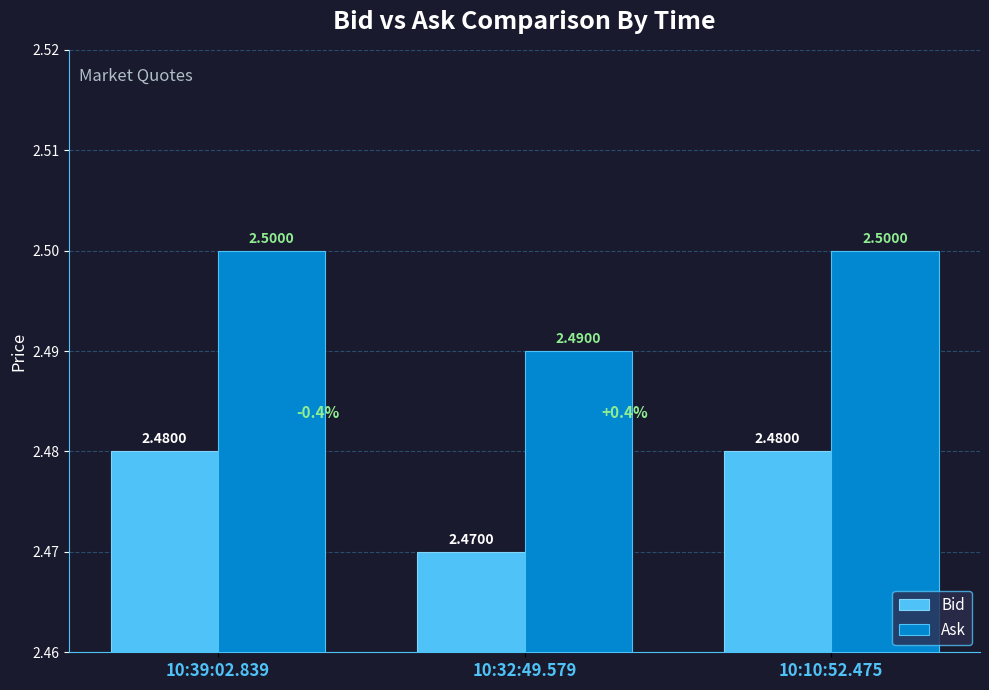

How many bars are there in total?

6